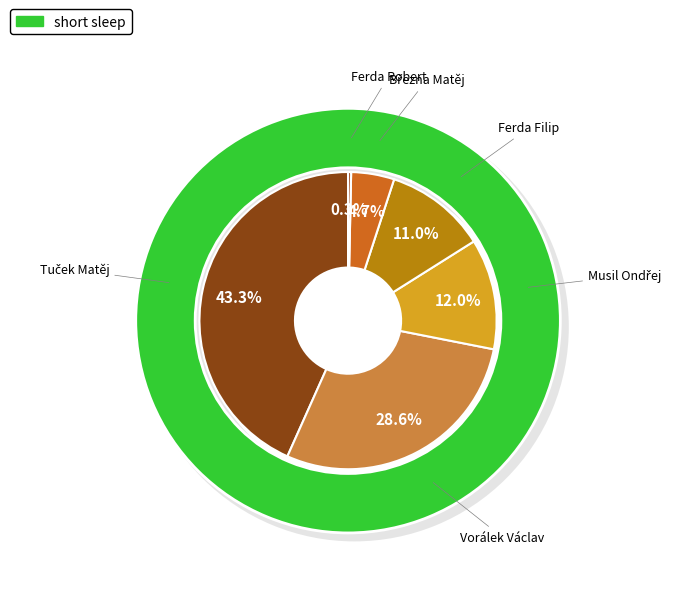

Which slice is the largest?

Tuček Matěj